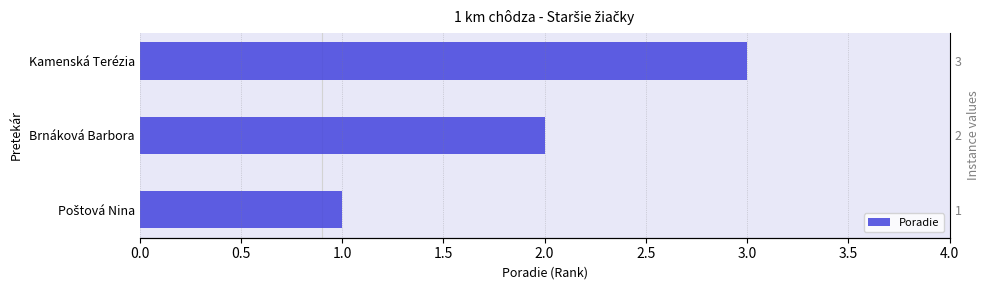

What is the average value?

2